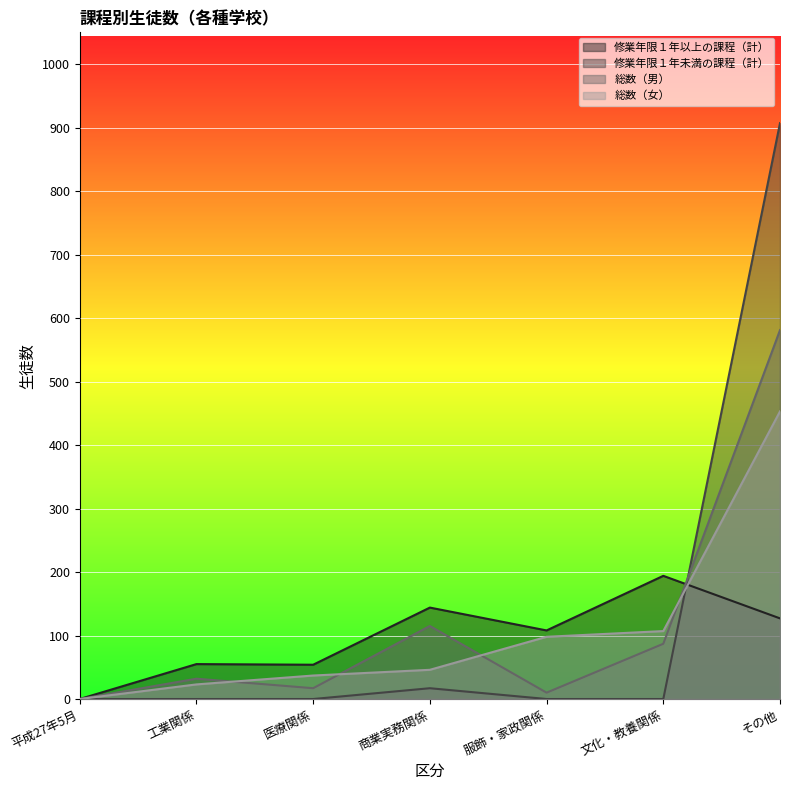

Where do 修業年限１年以上の課程（計） and 総数（女） first cross each other?

文化・教養関係 and その他